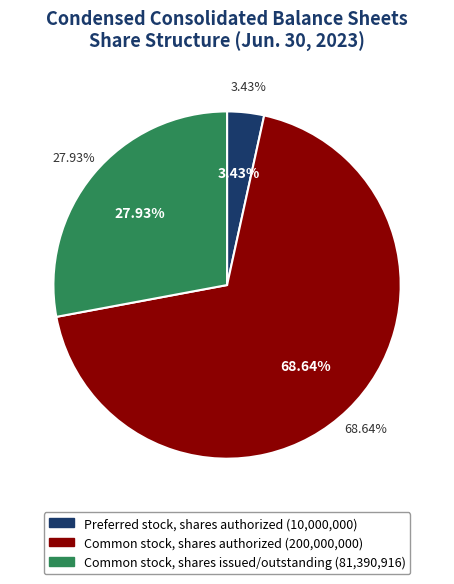

To the nearest percent, what is the combined percentage of Preferred stock, shares authorized and Common stock, shares authorized?

72%